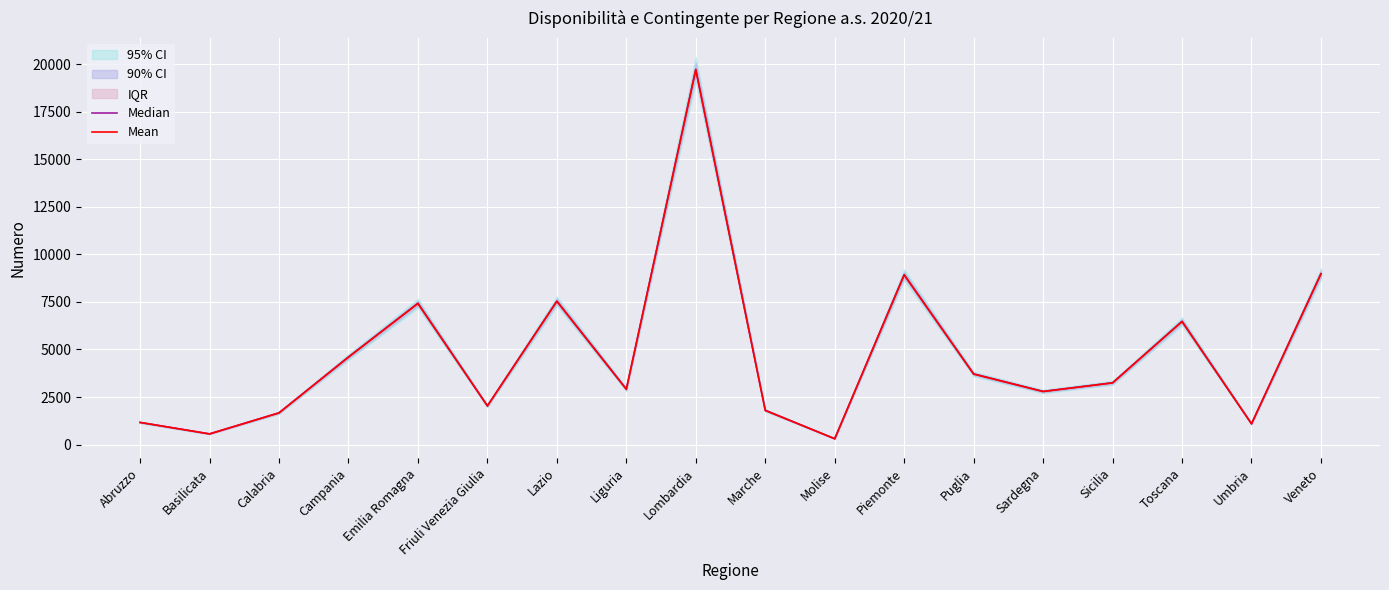

How many interior local peaks does the Median series have?

5